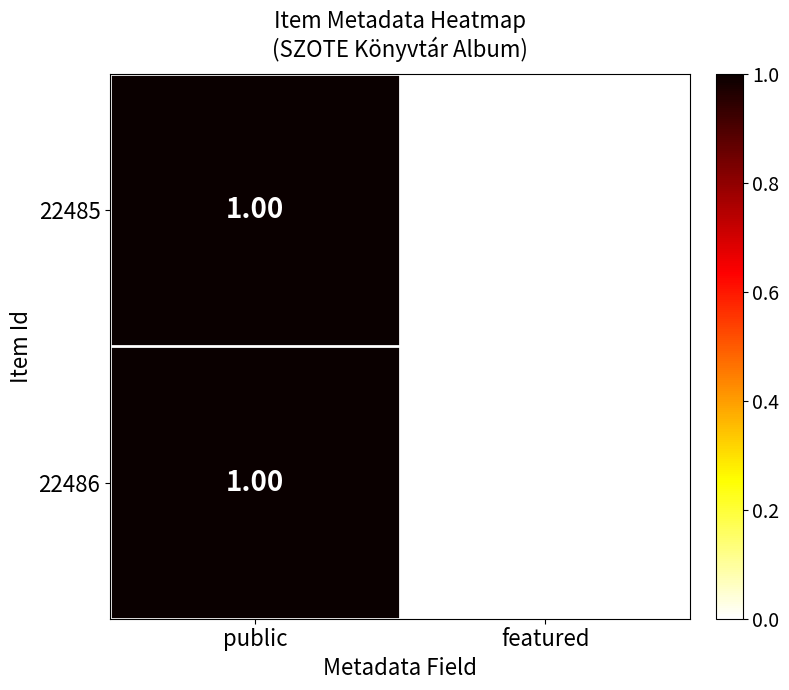

Rank the categories by 22485 value from lowest to highest.

featured, public